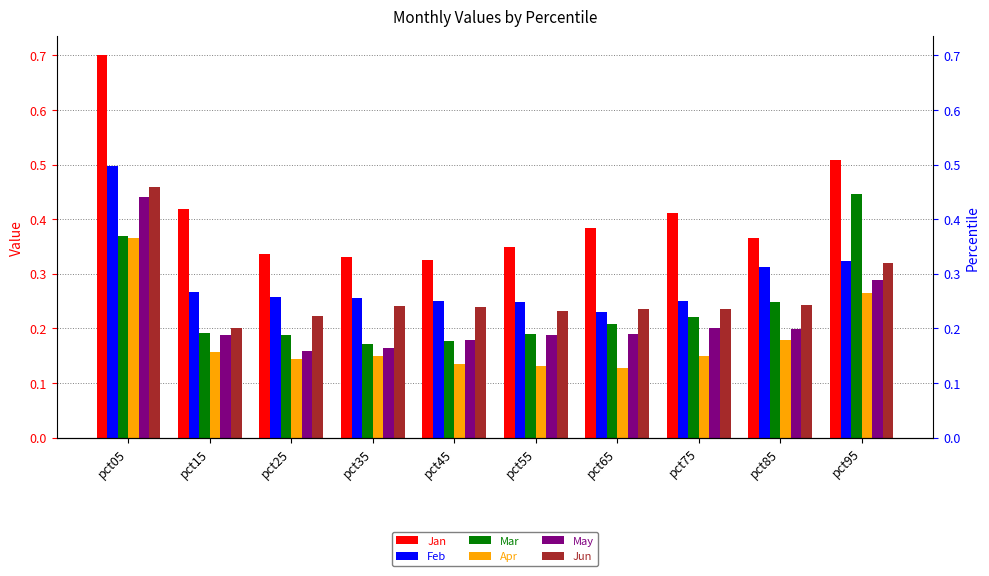

How many data points does each series have?

10